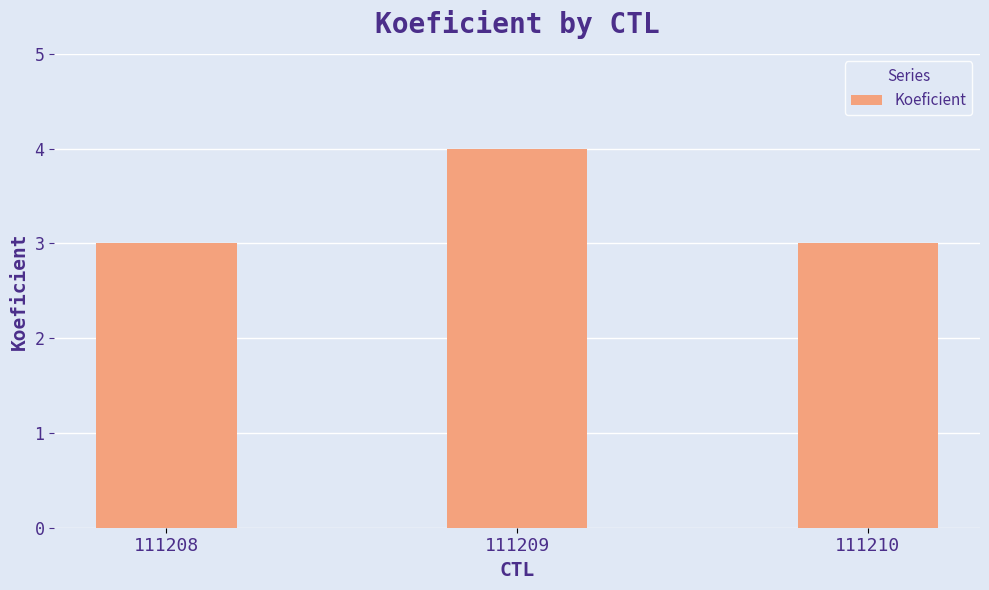

Are the bars horizontal?

No